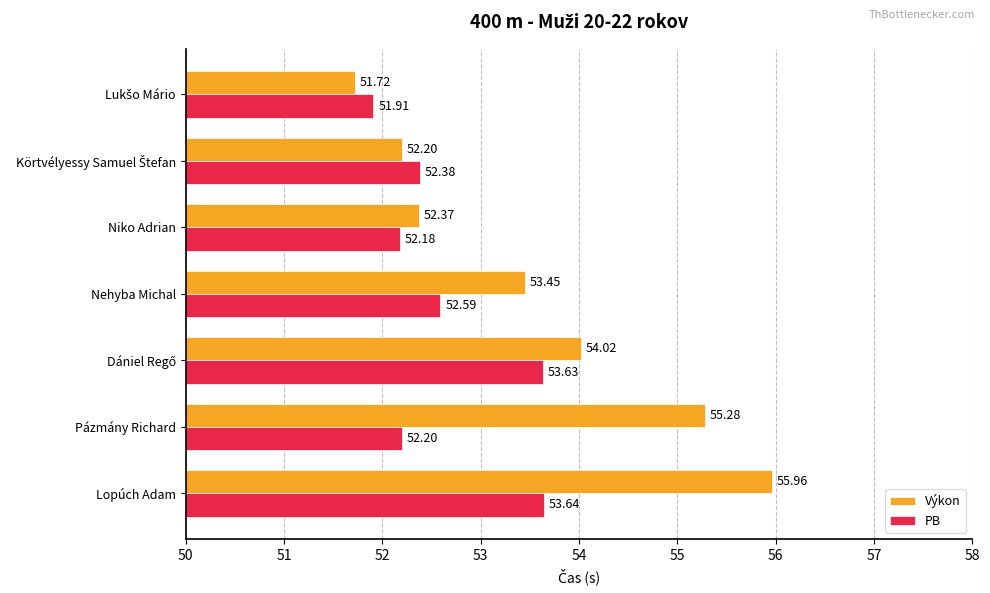

At which label is Výkon closest to 53?

Nehyba Michal